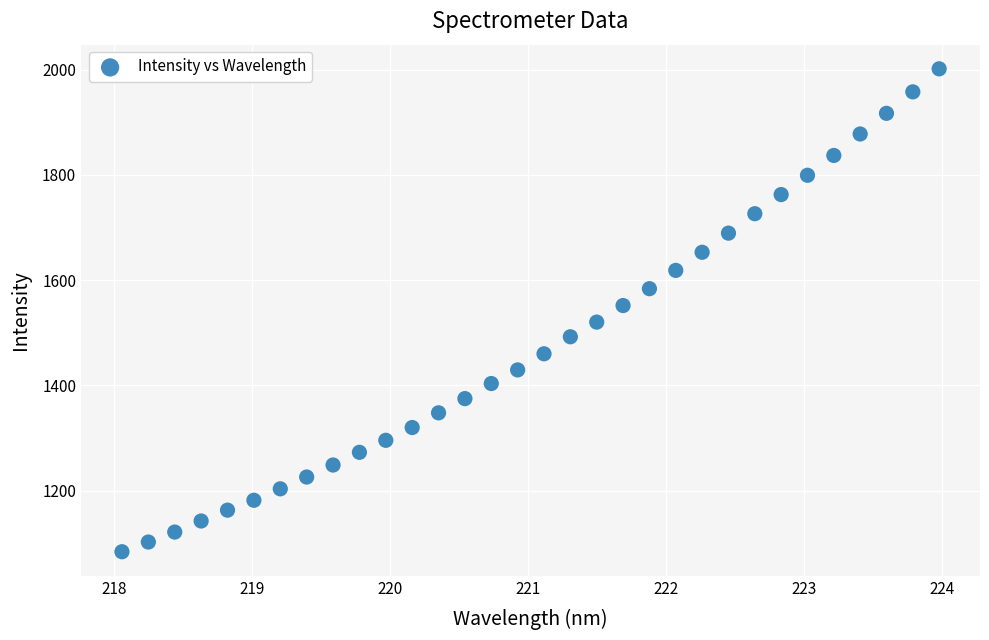

What is the range of X values (max minus min)?

5.9